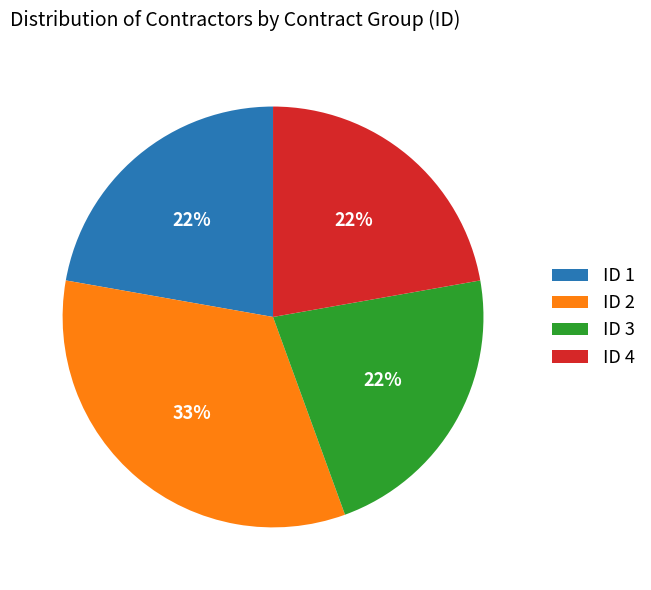

To the nearest percent, what is the difference between the largest and smallest slice percentages?

11%